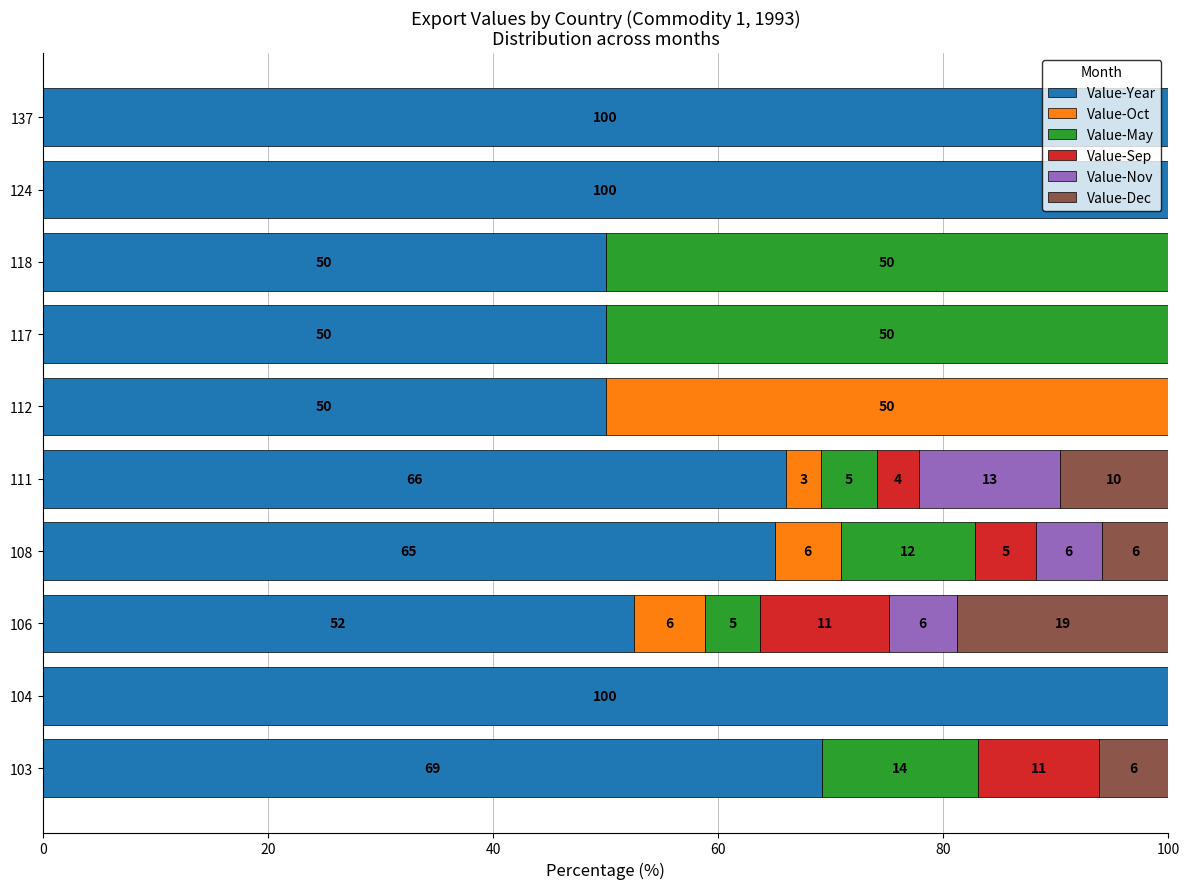

What is the sum of all Value-Oct values?

65.2